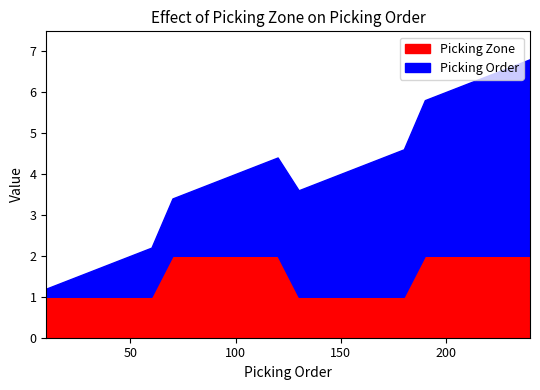

At which category is the sum across all series the highest?

240.0